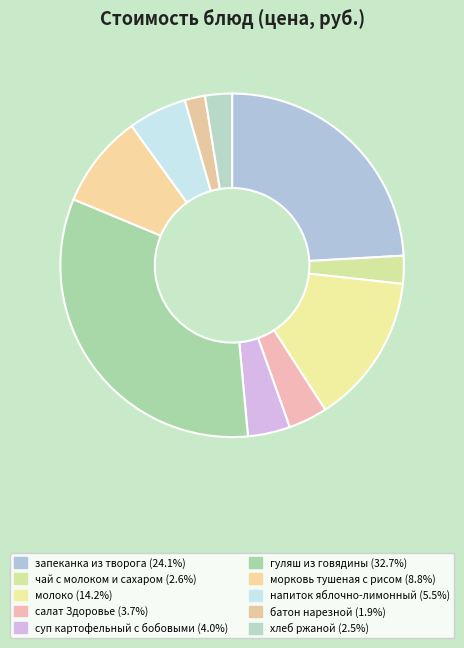

To the nearest percent, what is the combined percentage of салат Здоровье and суп картофельный с бобовыми?

8%